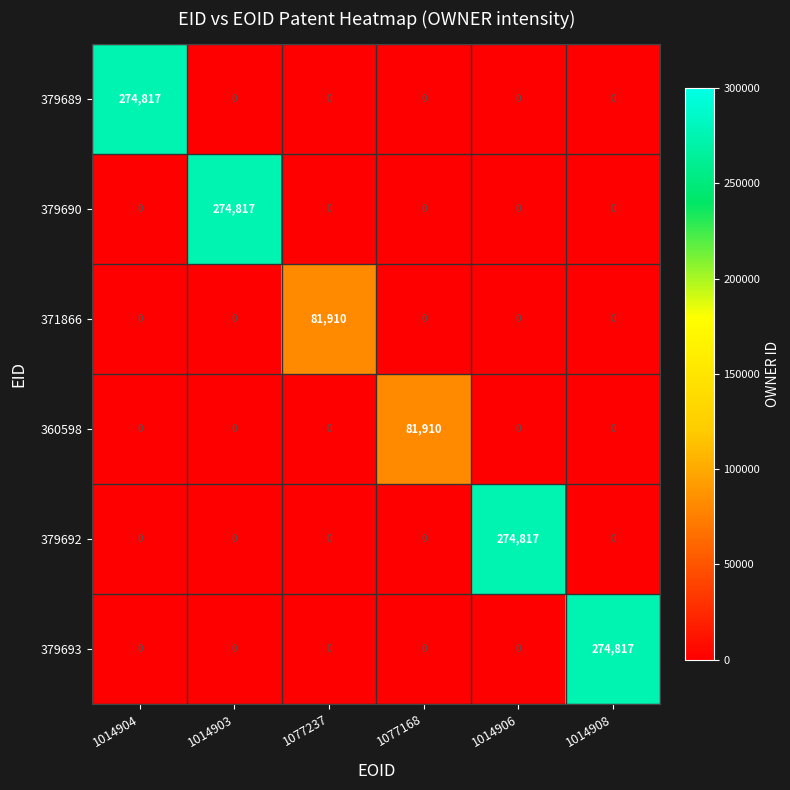

What is the spread (max minus min) of values at 1014906?

274817